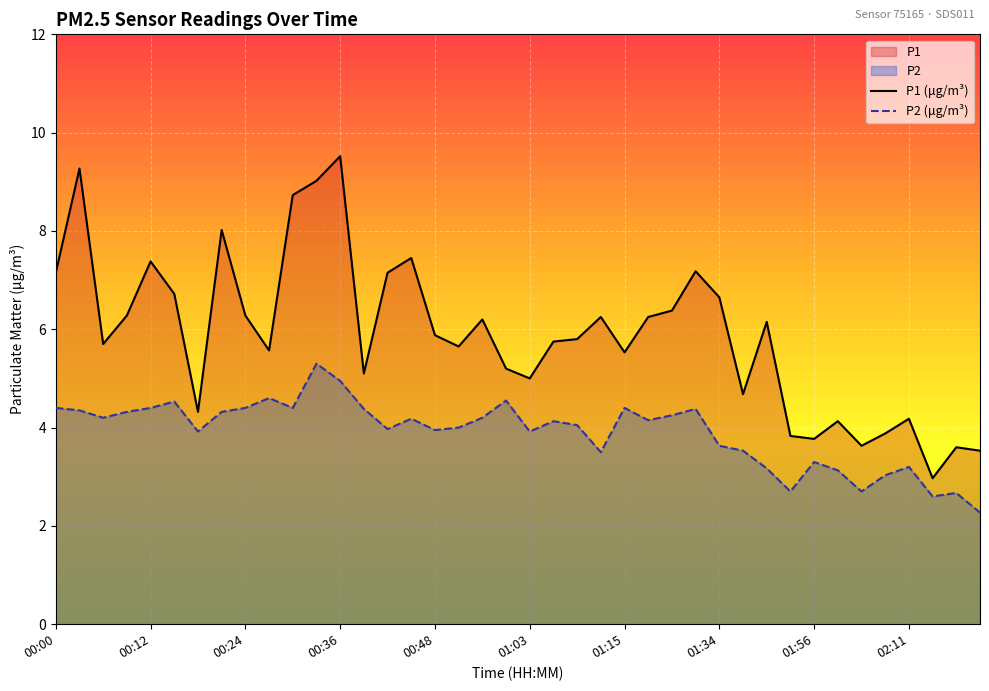

Which series changed the most between 00:54 and 01:00?

P1